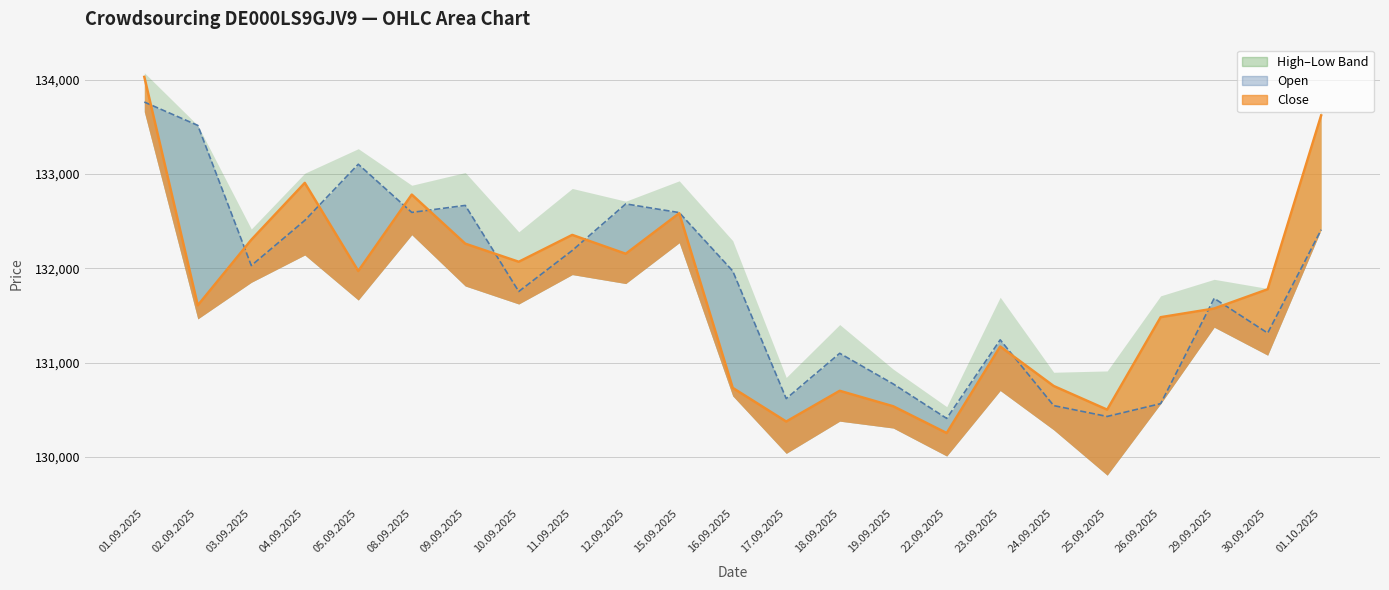

The value of Open (line) at 25.09.2025 is 195853. True or false?

False